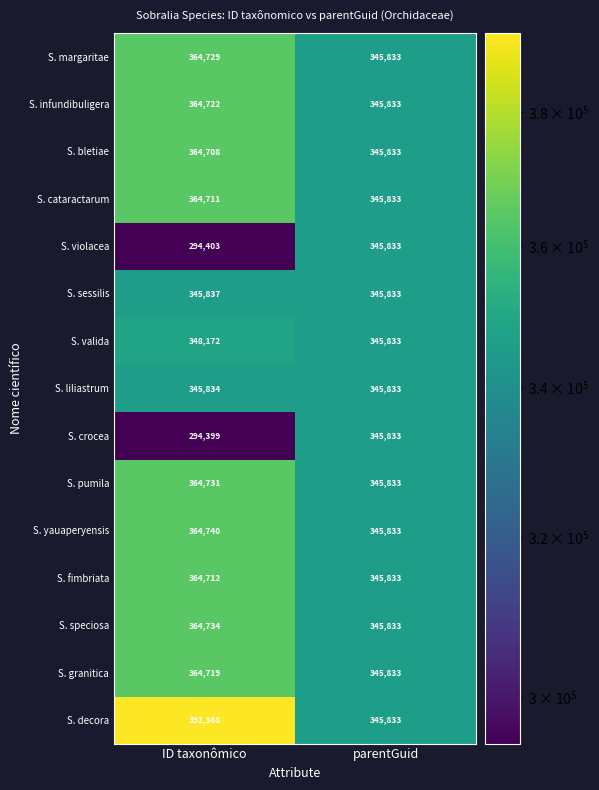

Which series changed the most between ID taxonômico and parentGuid?

S. crocea